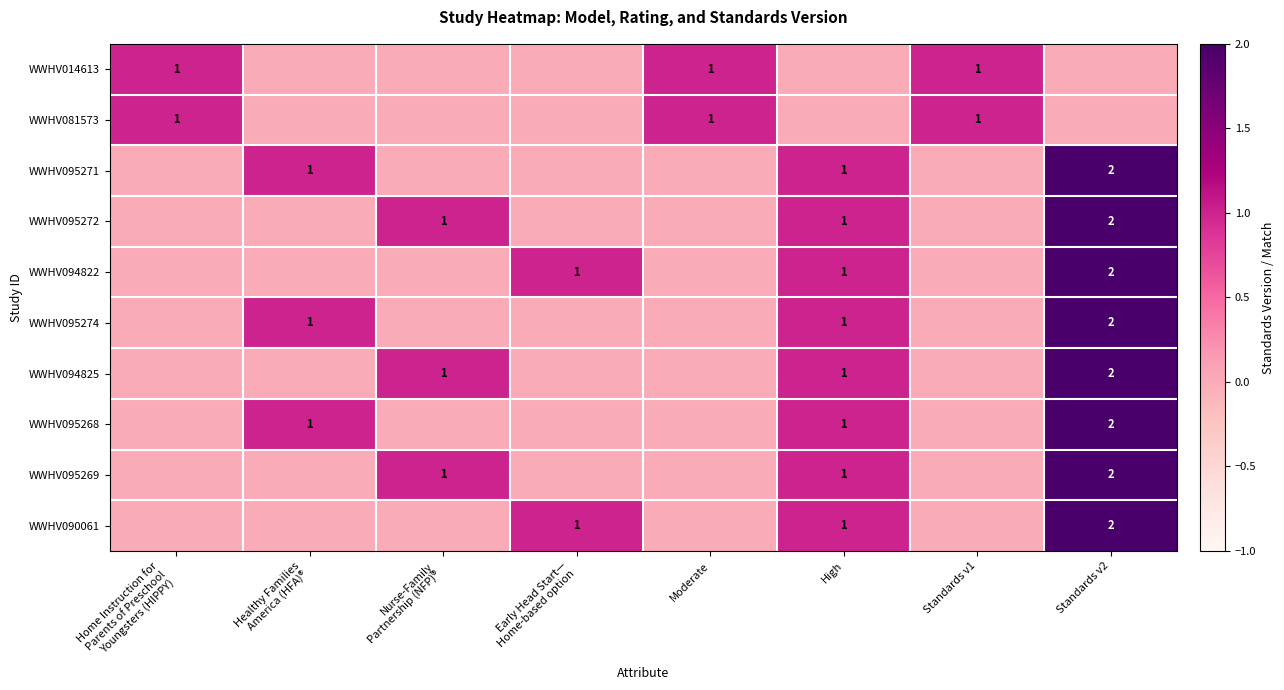

The value of WWHV090061 at High is 2. True or false?

False